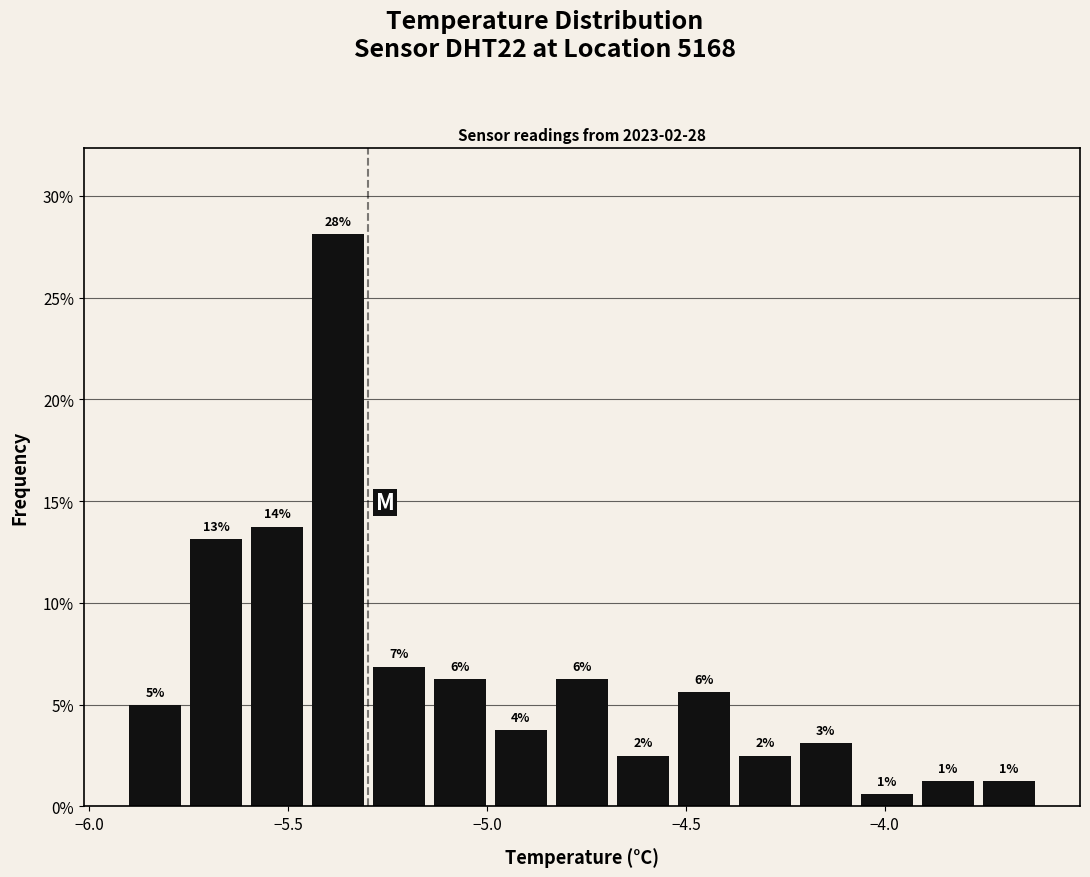

Read against the x-axis, roughly where is the centre of the tallest bar?

-5.35